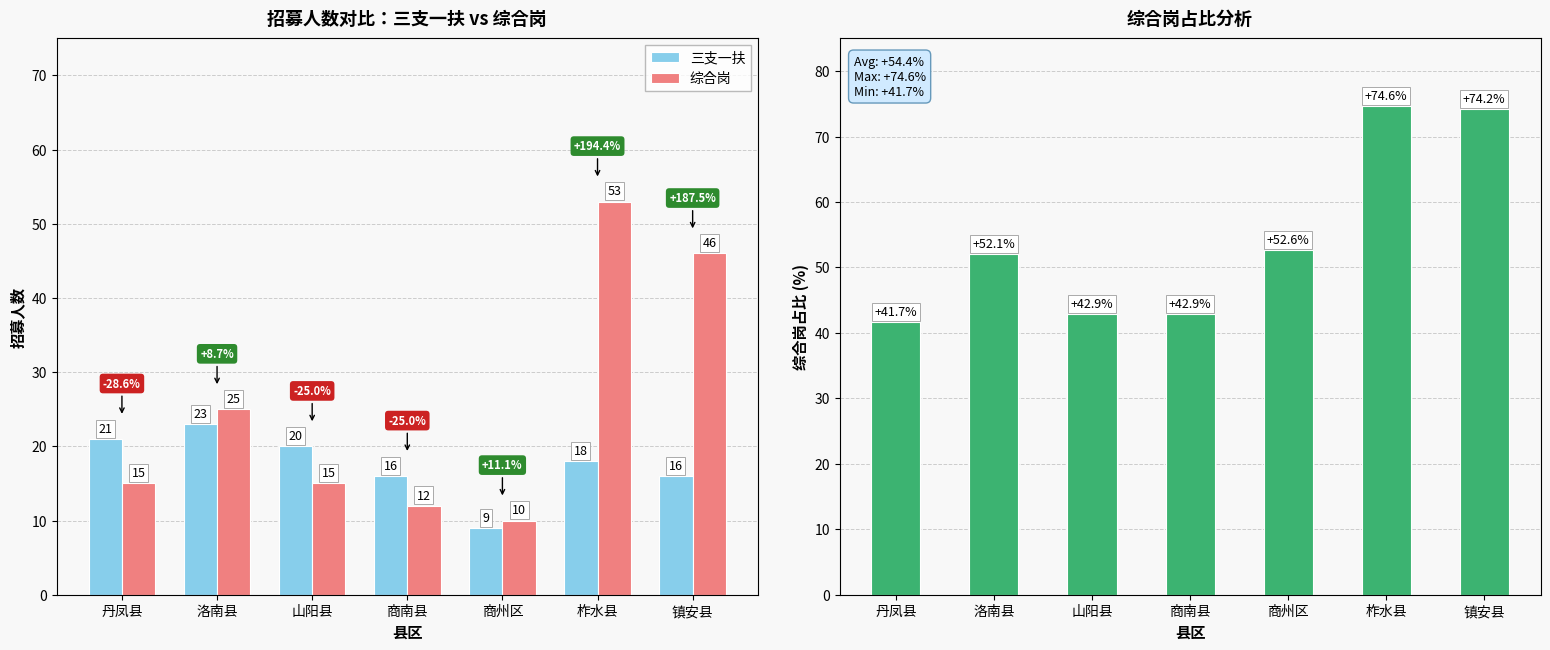

What is the difference between the highest and lowest values at 商州区?

43.6